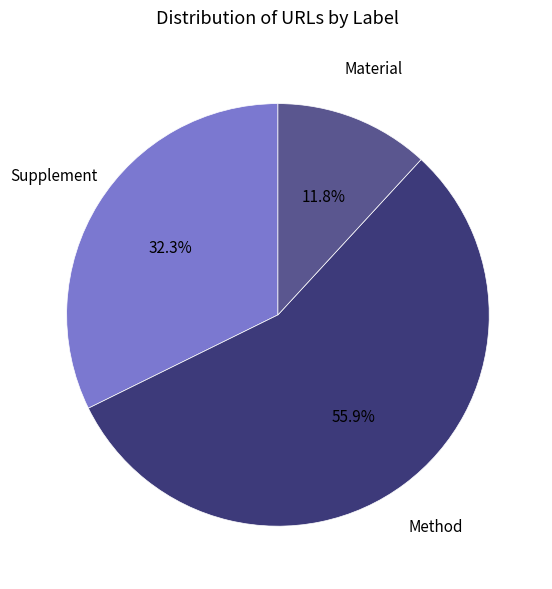

Does any single category account for the majority?

Yes